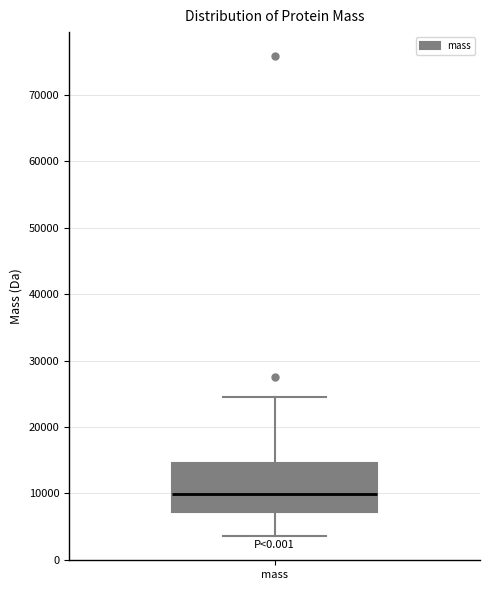

Read this box plot against the y-axis: the position of the median line, the range covered by the box, and the ends of both whiskers. The values are not printed on the chart, so give them approximately, as read against the axis.

median 10000, box 7000 to 15000, whiskers 4000 to 25000